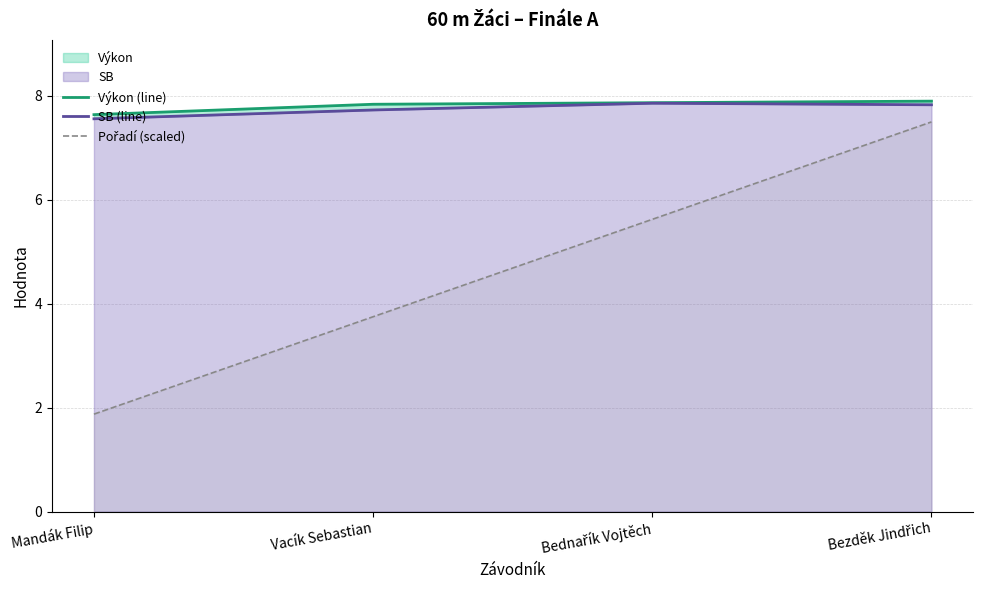

Reading left to right, transcribe all the data shown in this chart.

Výkon (line): Mandák Filip=7.6	Vacík Sebastian=7.8	Bednařík Vojtěch=7.9	Bezděk Jindřich=7.9
SB (line): Mandák Filip=7.6	Vacík Sebastian=7.7	Bednařík Vojtěch=7.9	Bezděk Jindřich=7.8
Pořadí (scaled): Mandák Filip=1.9	Vacík Sebastian=3.8	Bednařík Vojtěch=5.6	Bezděk Jindřich=7.5